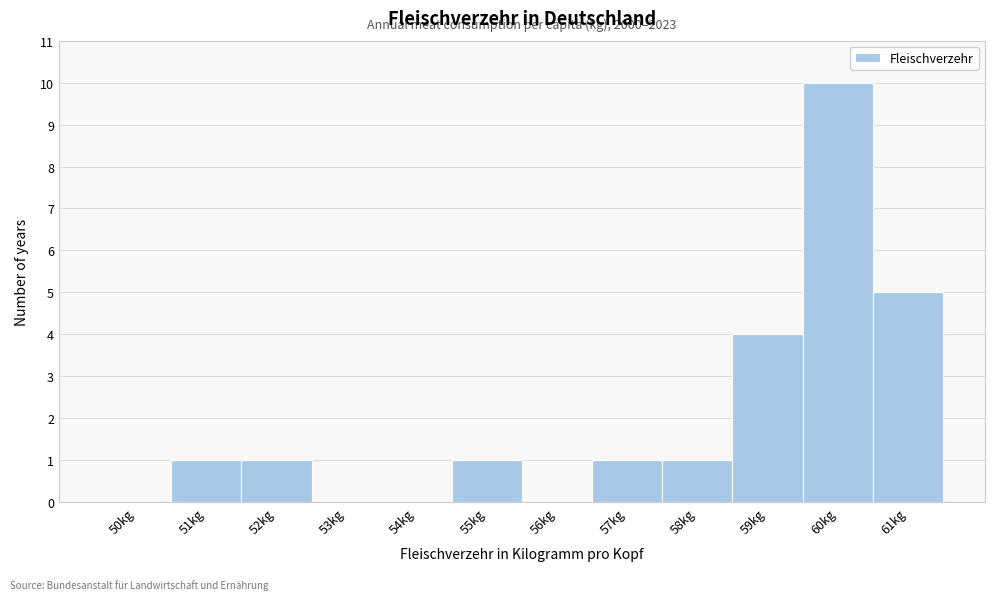

Reading right to left, list all the values displayed in this chart.

61kg=5	60kg=10	59kg=4	58kg=1	57kg=1	56kg=0	55kg=1	54kg=0	53kg=0	52kg=1	51kg=1	50kg=0